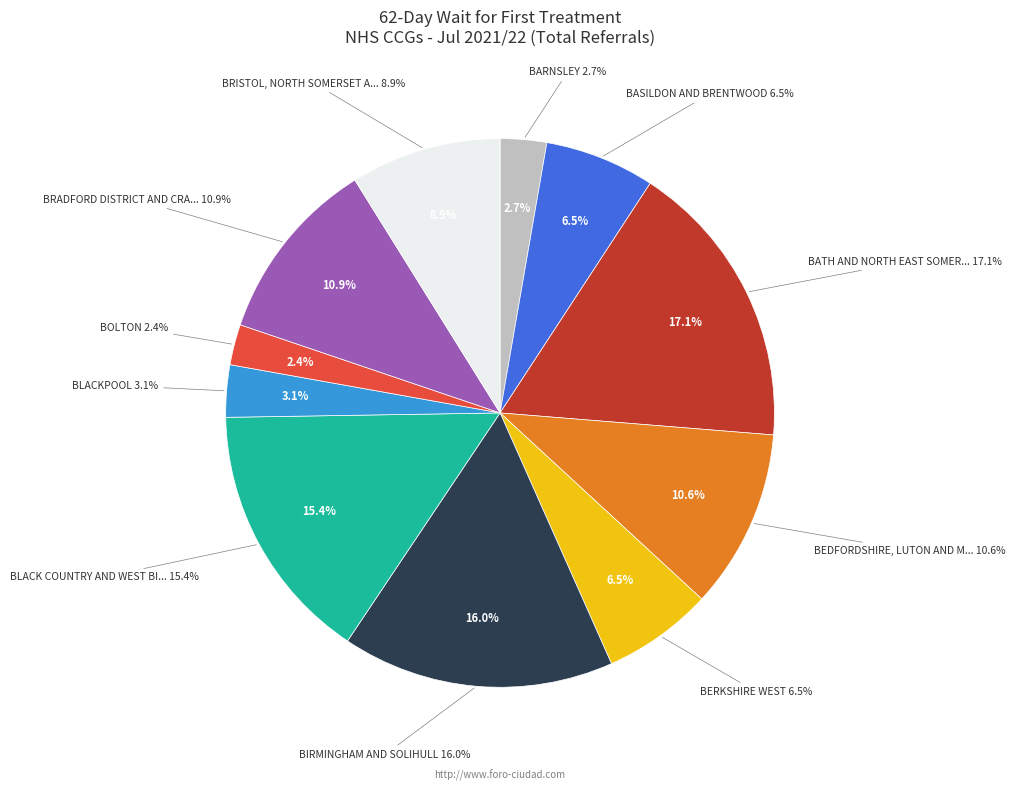

True or false: NHS BLACKPOOL CCG accounts for 3% of the total.

True